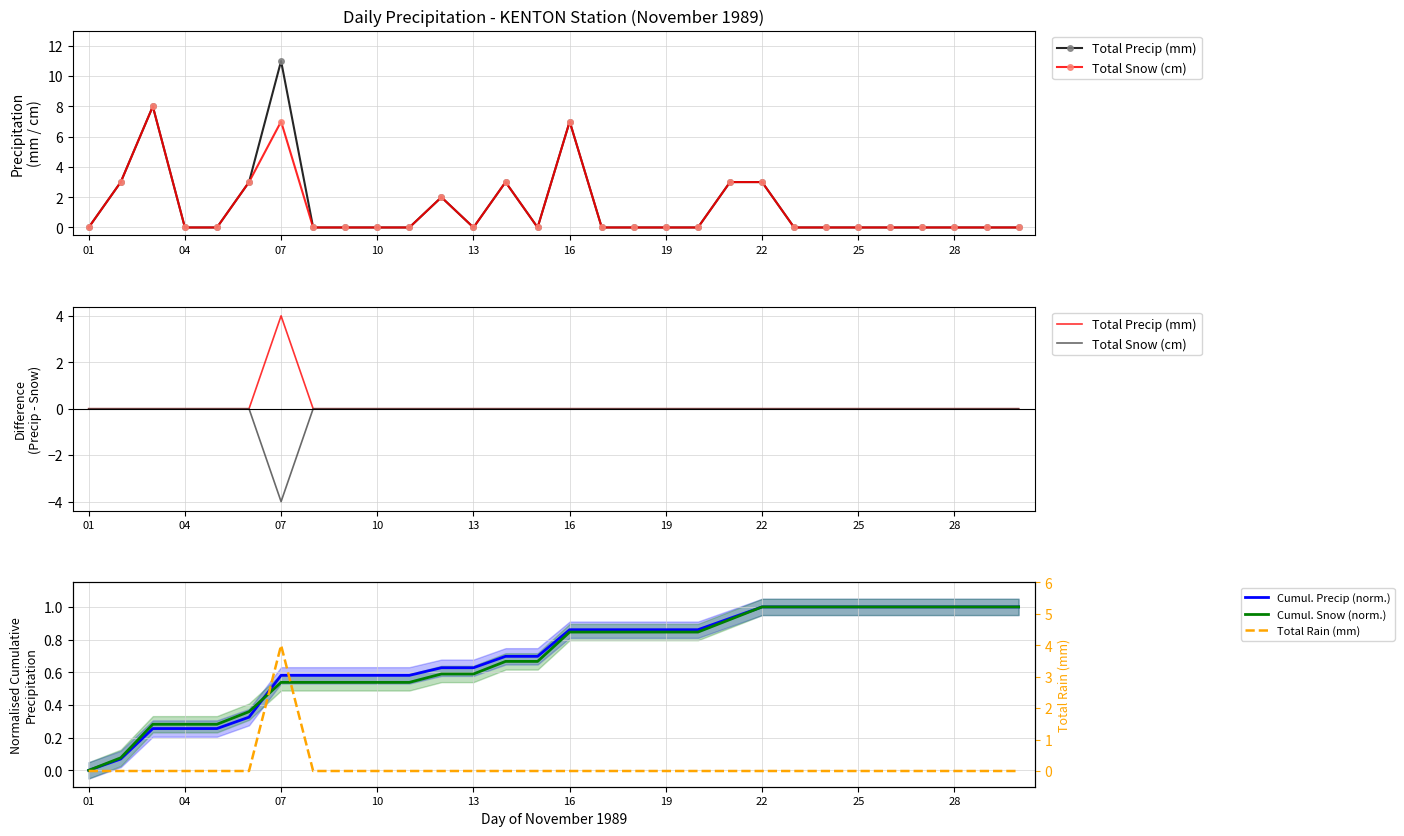

What is the smallest value displayed?

-4.0